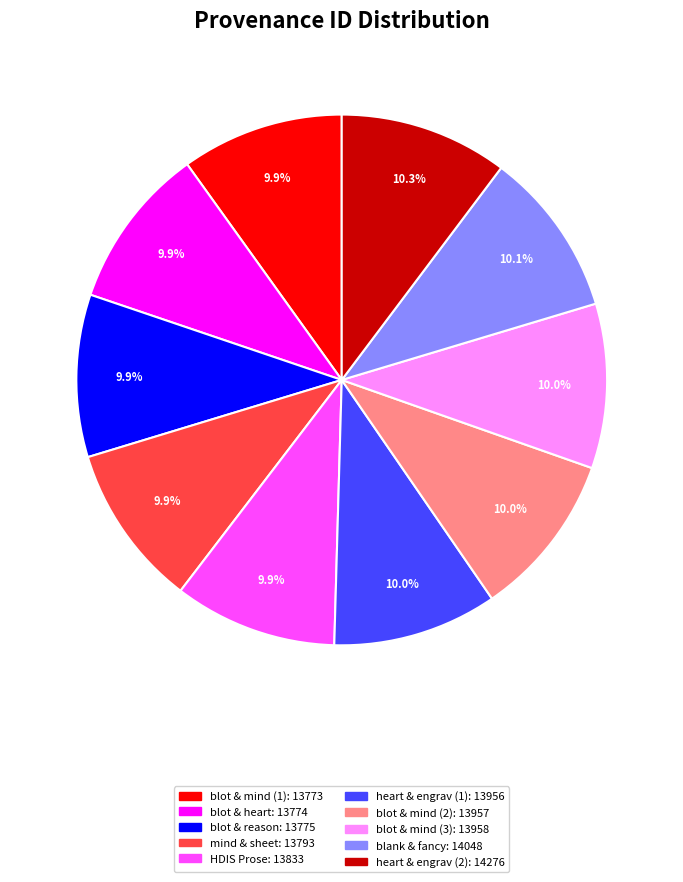

Does any single category account for the majority?

No